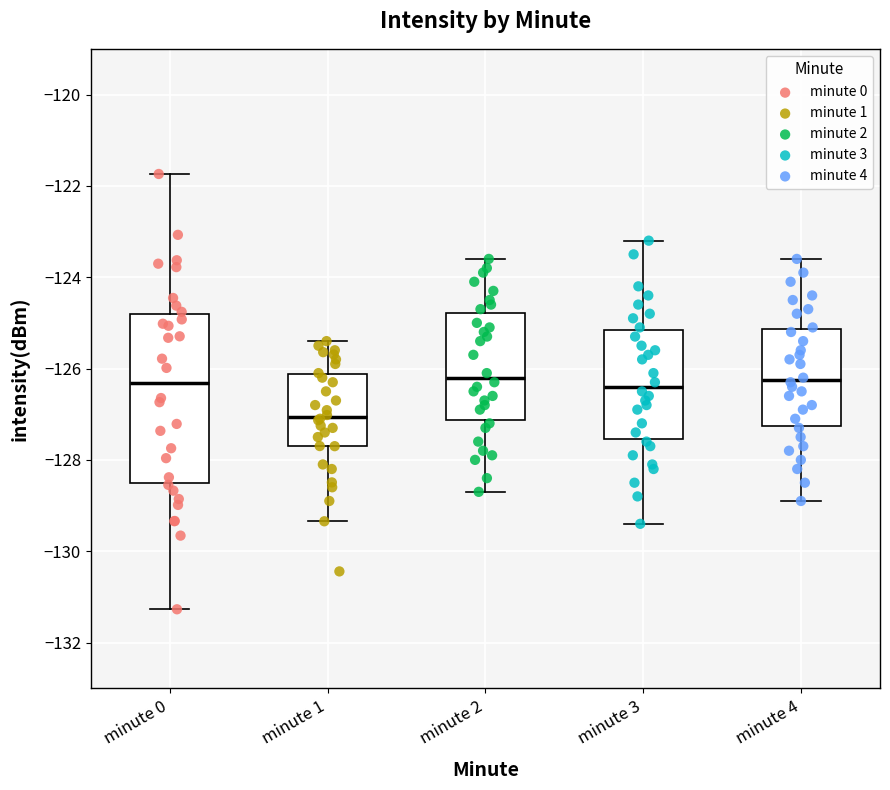

Reading left to right, transcribe this box plot: for each box, give where its median line is, the range the box spans, and where its two whiskers end, as read against the y-axis. The values are not printed on the chart, so give them approximately, as read against the axis.

minute 0: median -126.4, box -128.6 to -124.8, whiskers -131.2 to -121.8
minute 1: median -127.0, box -127.6 to -126.2, whiskers -129.4 to -125.4
minute 2: median -126.2, box -127.2 to -124.8, whiskers -128.6 to -123.6
minute 3: median -126.4, box -127.6 to -125.2, whiskers -129.4 to -123.2
minute 4: median -126.2, box -127.2 to -125.2, whiskers -128.8 to -123.6